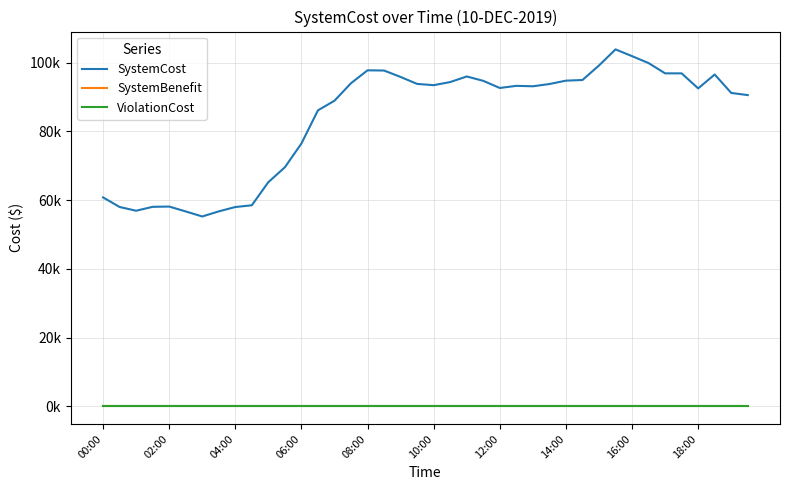

Is this an area chart (filled region under the line)?

No